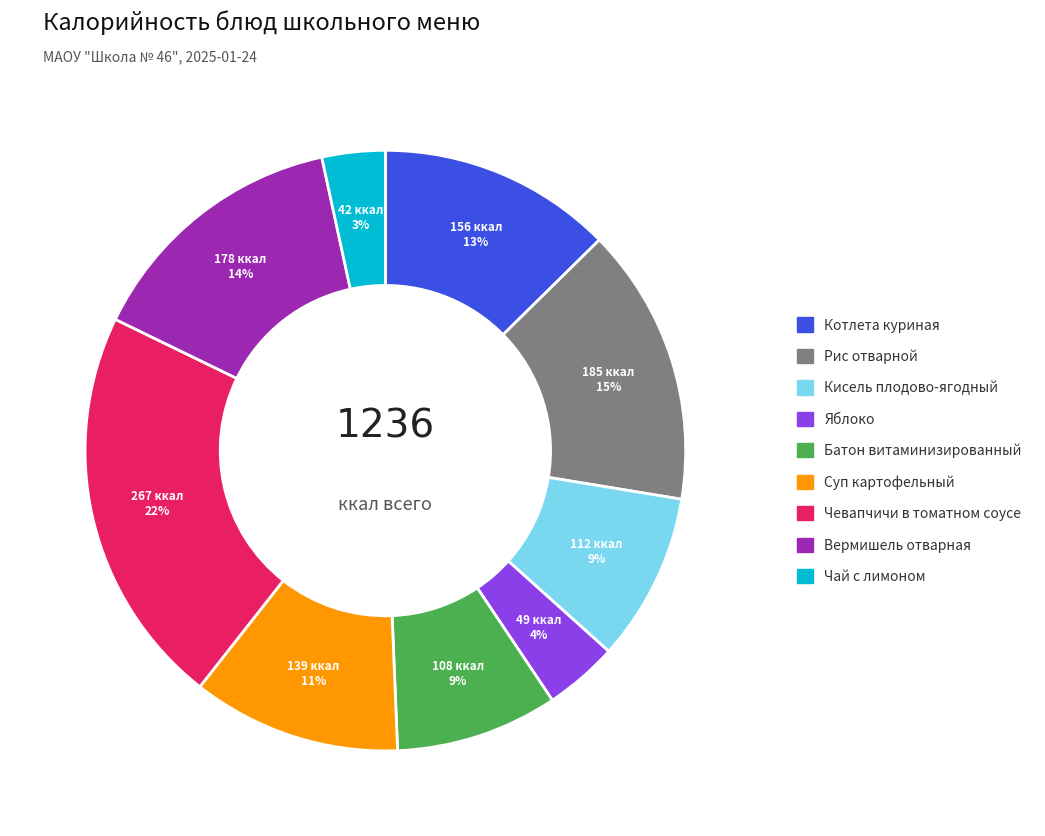

True or false: Чай с лимоном accounts for 13% of the total.

False